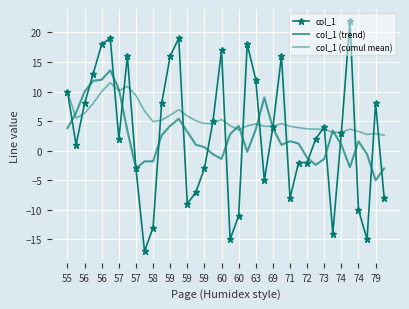

At how many categories does at least one series exceed 7?

18